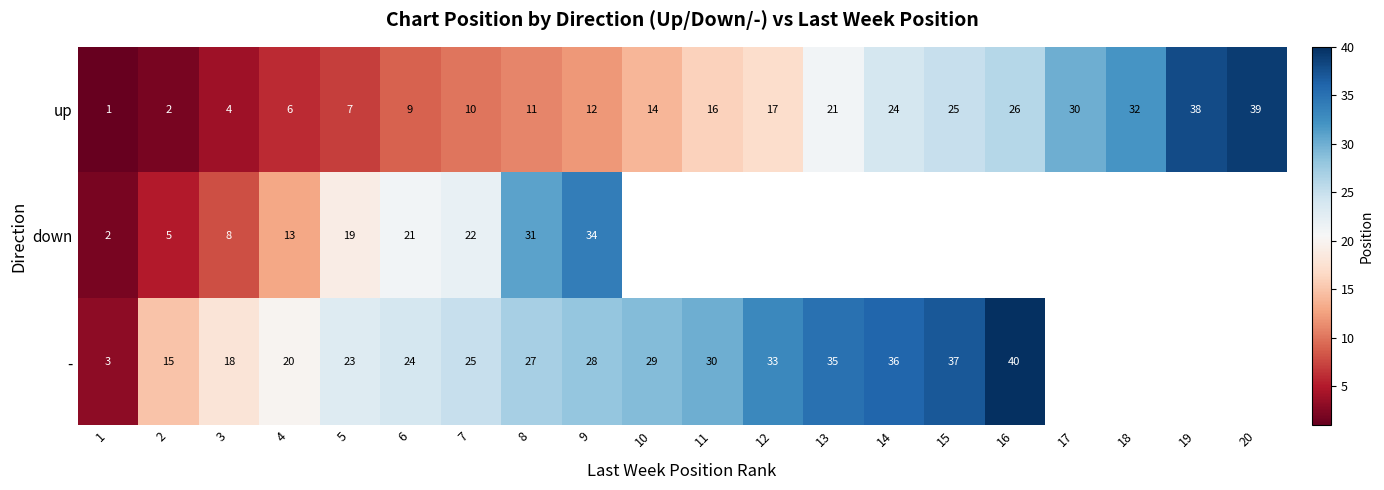

What is the total value across all series at 5?

49